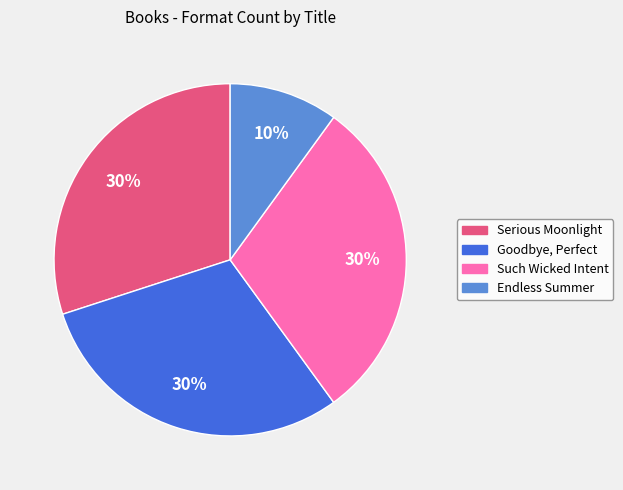

The Serious Moonlight slice represents 24% of the pie. True or false?

False